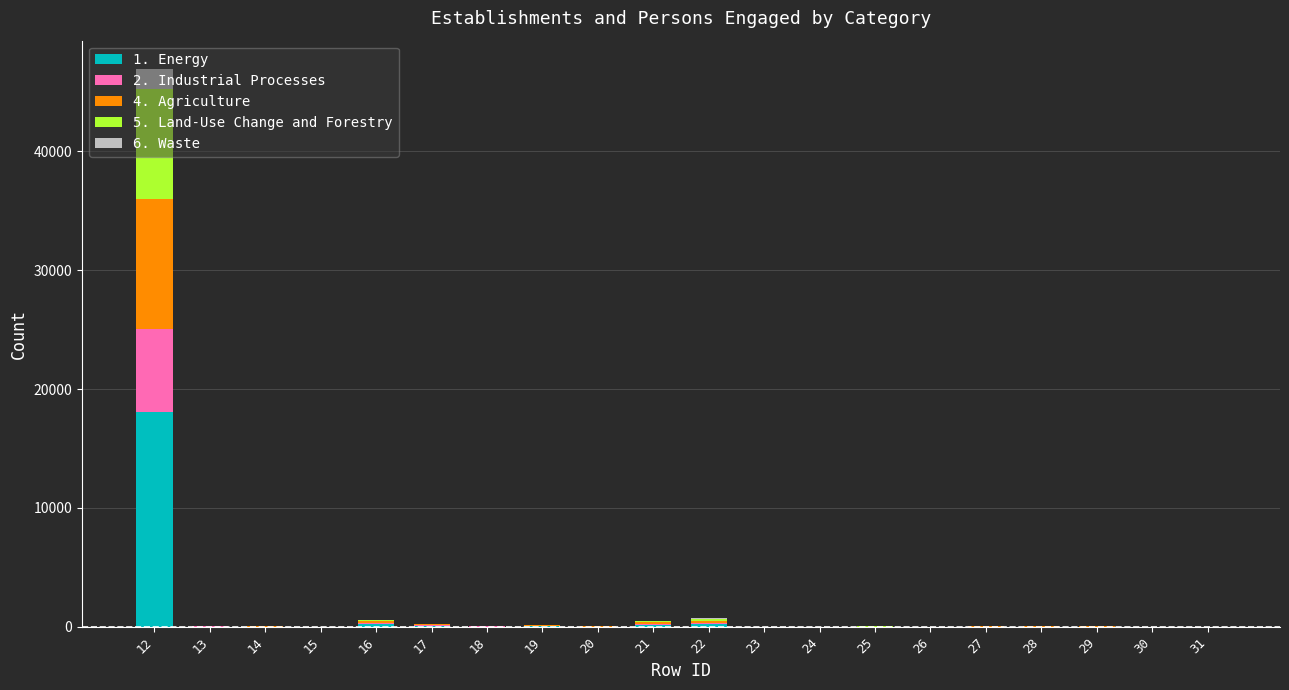

True or false: 1. Energy has a value of 114 at 17.

True